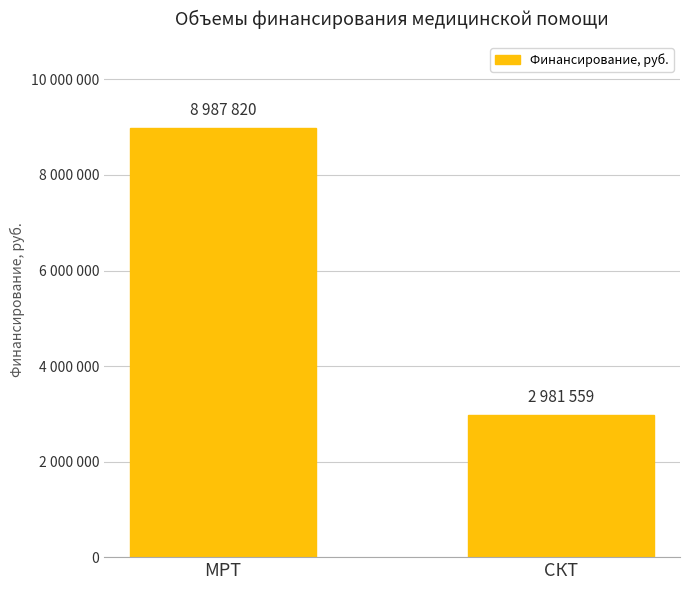

Rank the categories by value from lowest to highest.

СКТ, МРТ